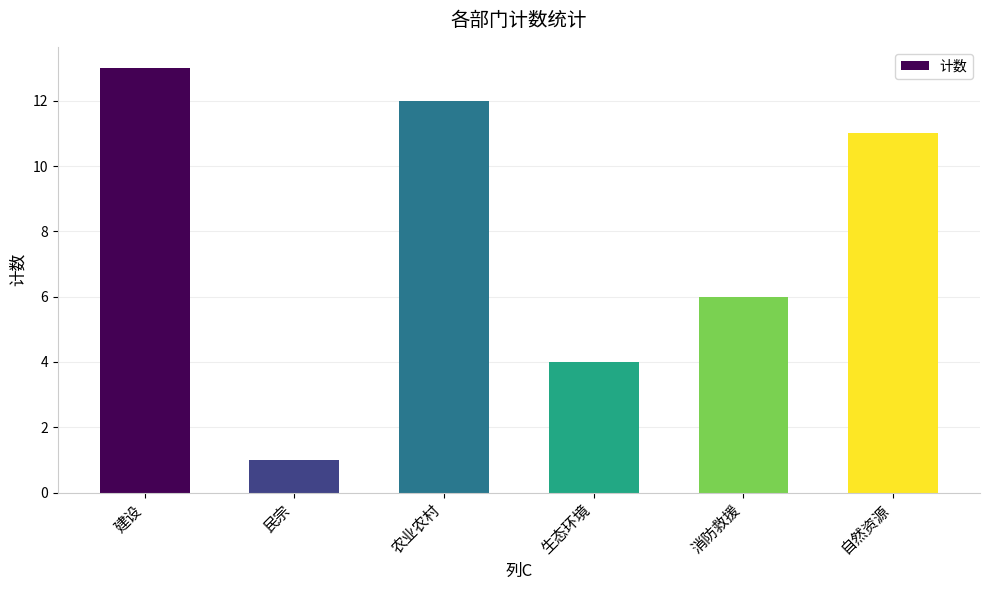

Rank the categories by value from lowest to highest.

民宗, 生态环境, 消防救援, 自然资源, 农业农村, 建设